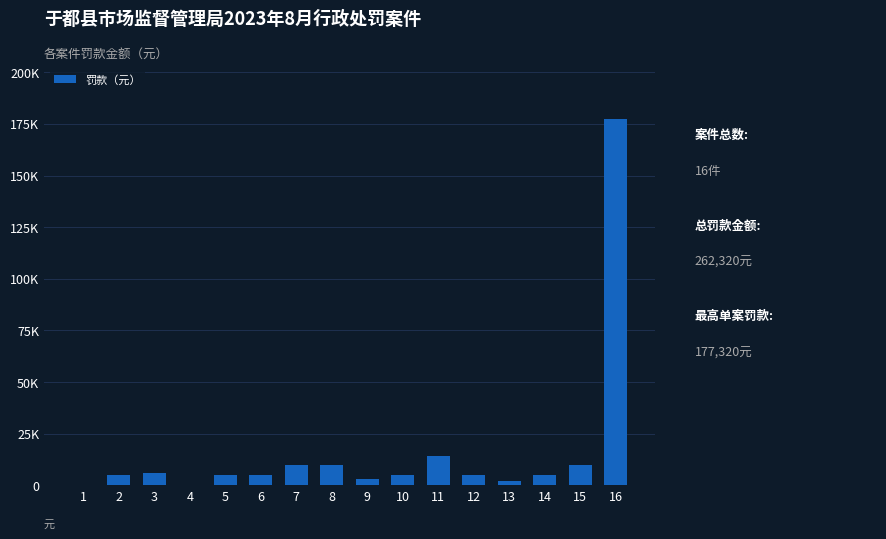

What is the sum of all values?

262320